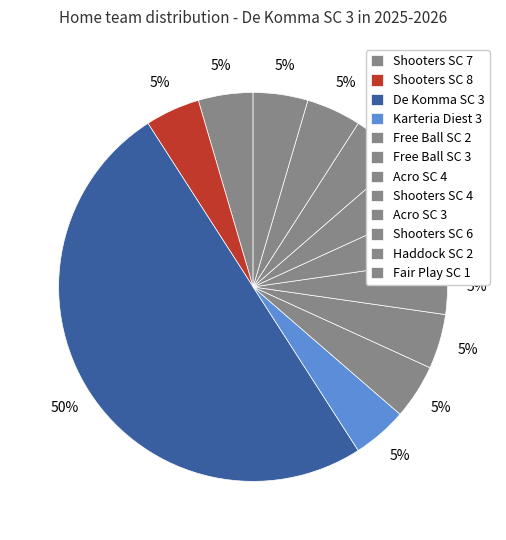

What percentage is NOT represented by Shooters SC 8?

95.0%